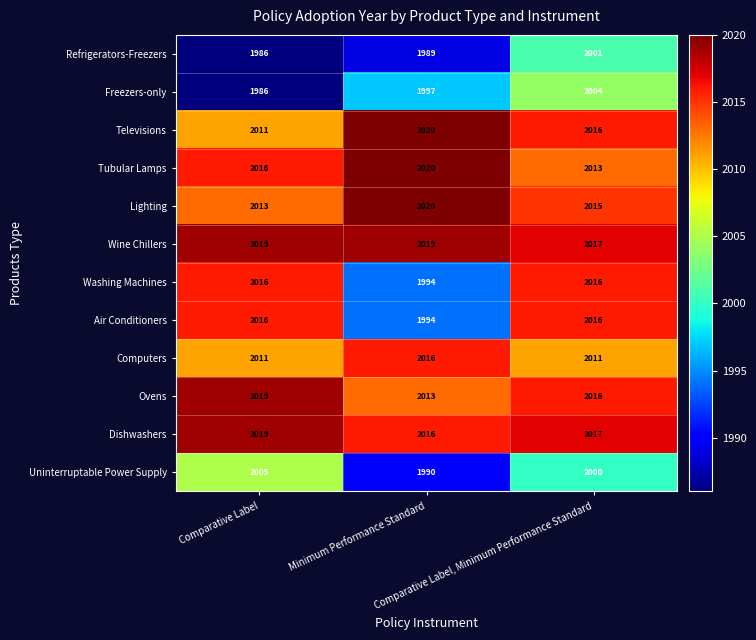

Count the number of categories in the chart.

3